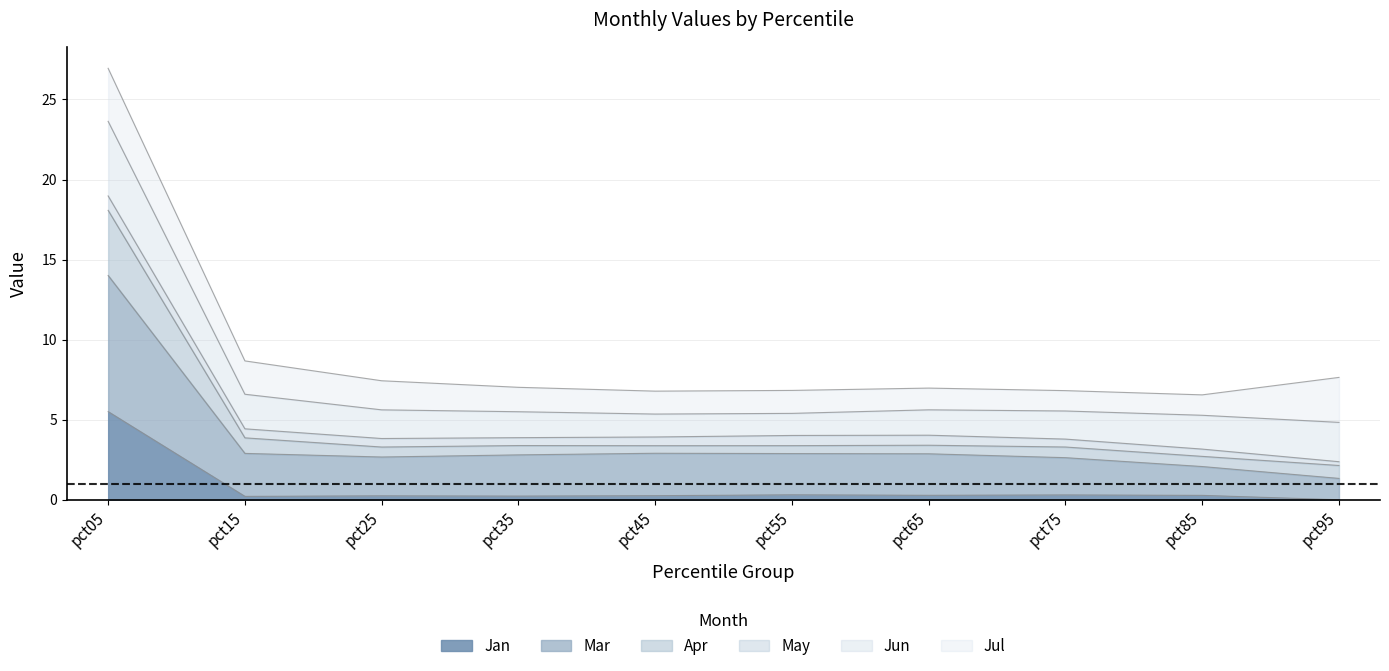

At which category is the sum across all series the highest?

pct05